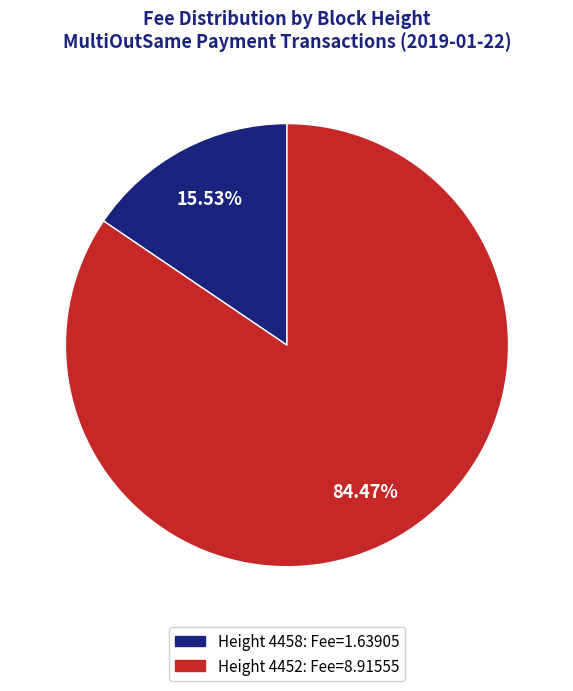

To the nearest percent, what is the average slice percentage?

50%